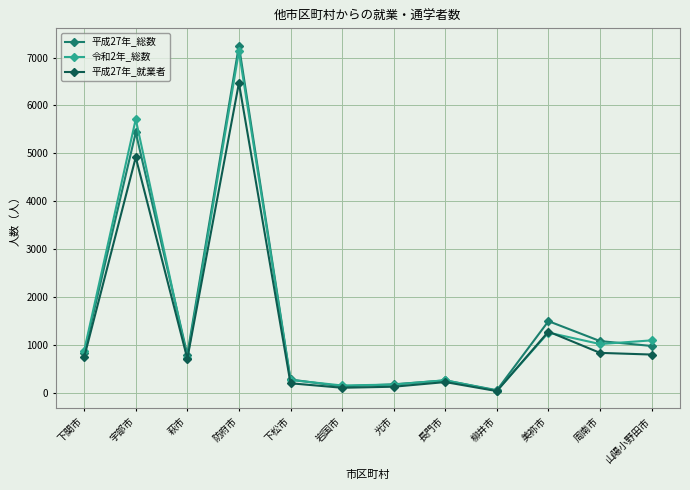

Is the value of 平成27年_総数 at 岩国市 greater than the value of 令和2年_総数 at 山陽小野田市?

No